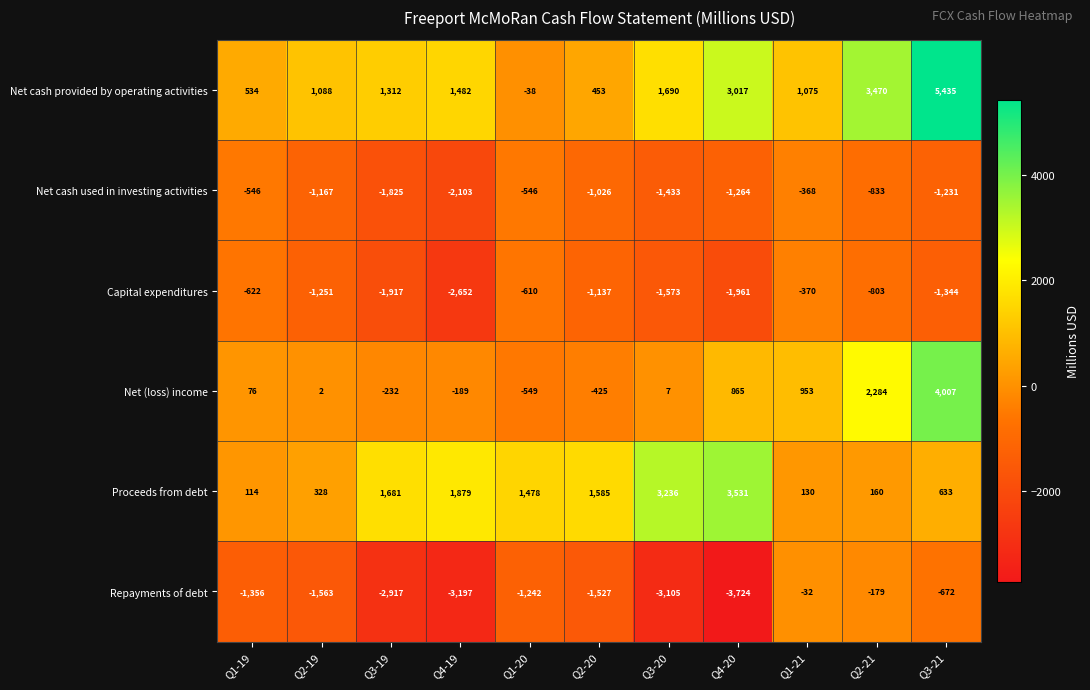

At which label is Net cash used in investing activities closest to -1235?

Q3-21